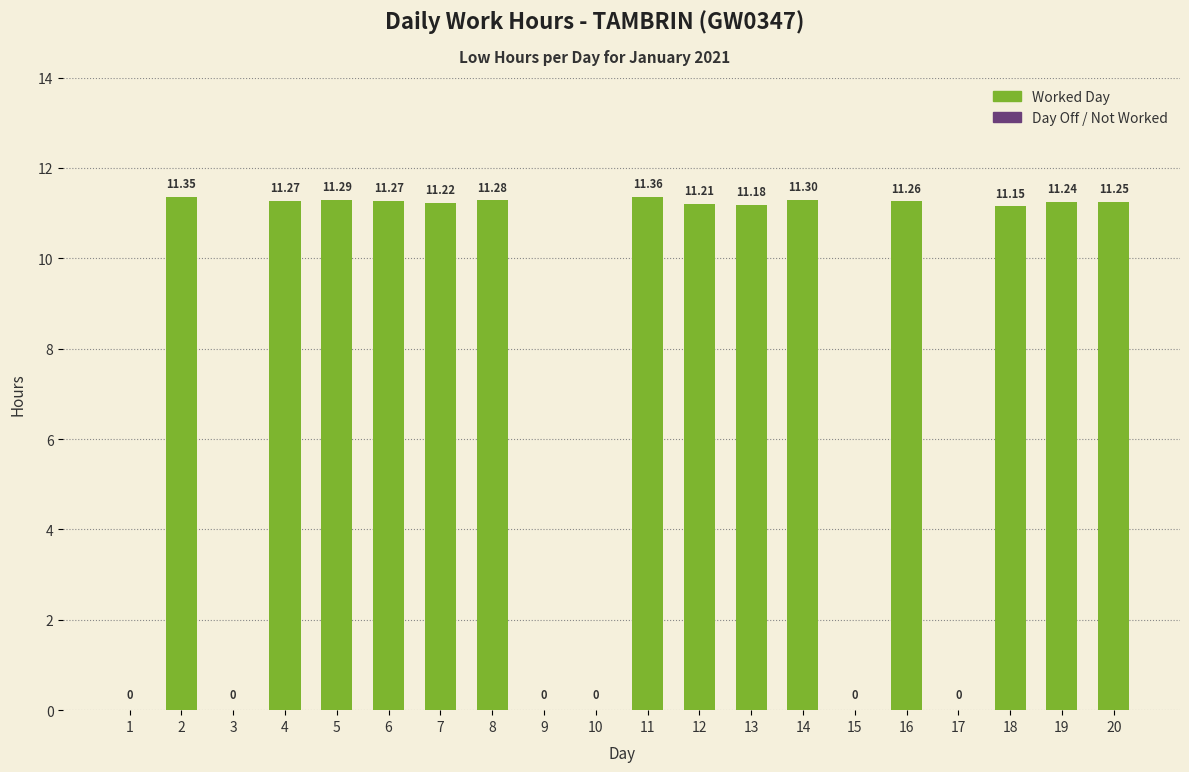

The chart shows a value of 11.3 at 14. True or false?

True